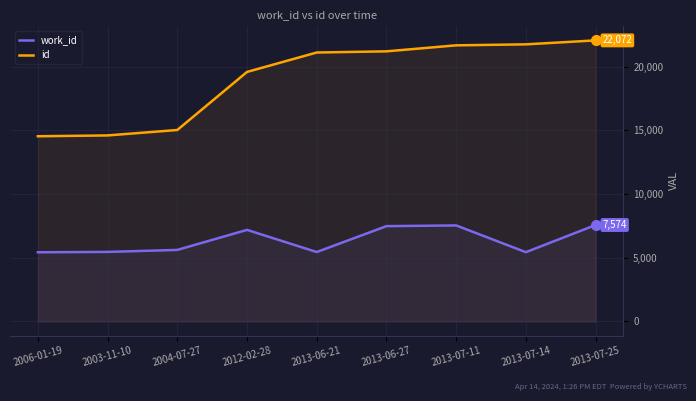

What is the value of the work_id point at the 9th from the left?

7574